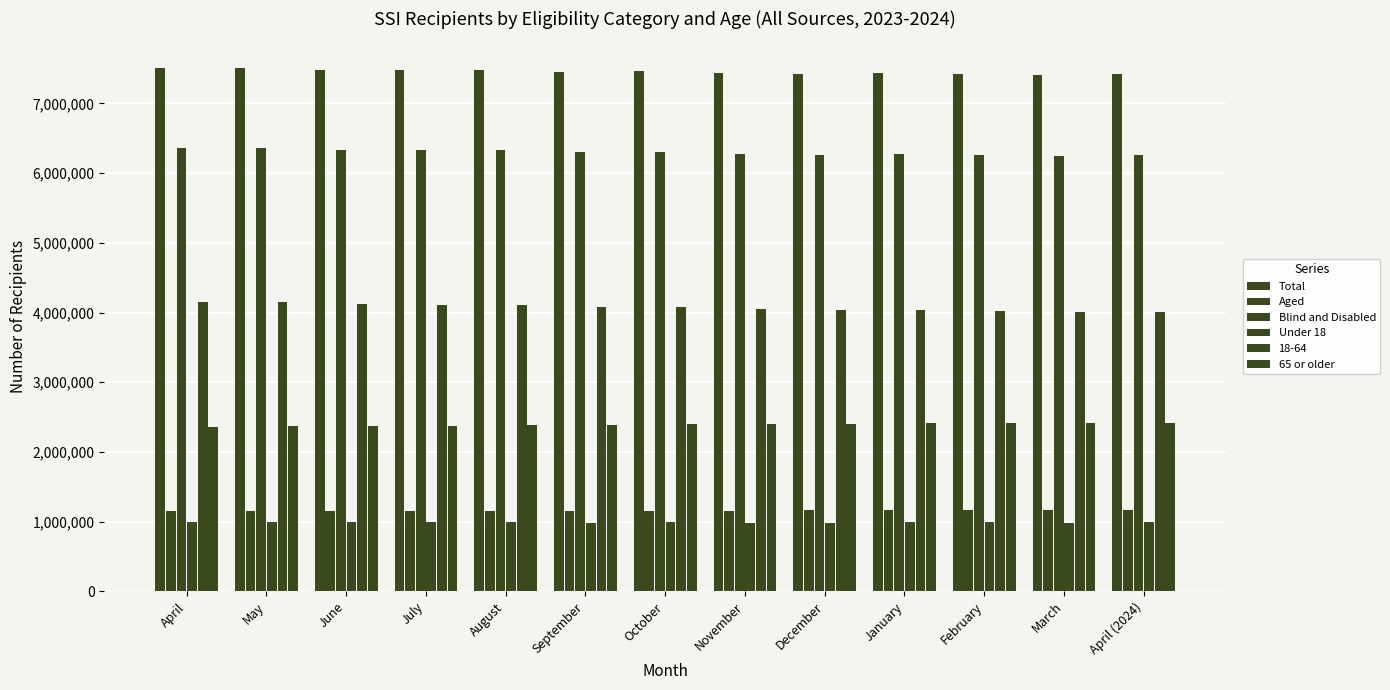

Where does the Total series first go above 7450135?

April